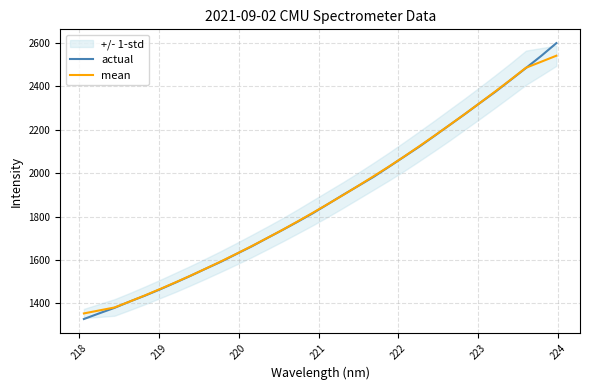

Reading left to right, what are all the values shown in this chart?

actual: 1328.3	1354.3	1379.5	1408.7	1435.8	1465.1	1496.0	1527.6	1560.5	1592.4	1627.9	1662.7	1700.4	1737.5	1775.7	1814.9	1857.5	1900.2	1941.6	1983.1	2029.1	2075.8	2122.2	2172.0	2222.3	2272.5	2324.3	2375.1	2429.5	2484.2	2539.9	2599.0
mean: 1354.0	1367.7	1381.3	1408.7	1437.0	1466.7	1497.0	1528.3	1560.9	1594.2	1628.8	1664.2	1700.8	1738.3	1777.2	1817.2	1858.0	1899.5	1942.3	1986.0	2030.4	2076.4	2124.3	2172.9	2222.6	2273.2	2324.7	2377.1	2430.6	2485.5	2513.1	2541.0